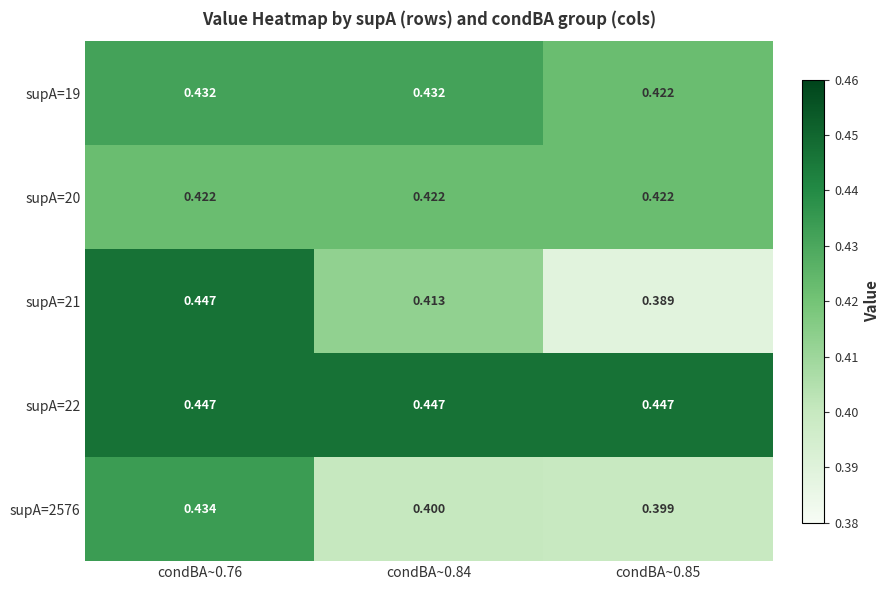

Is the value of supA=19 at condBA~0.76 greater than the value of supA=20 at condBA~0.85?

Yes